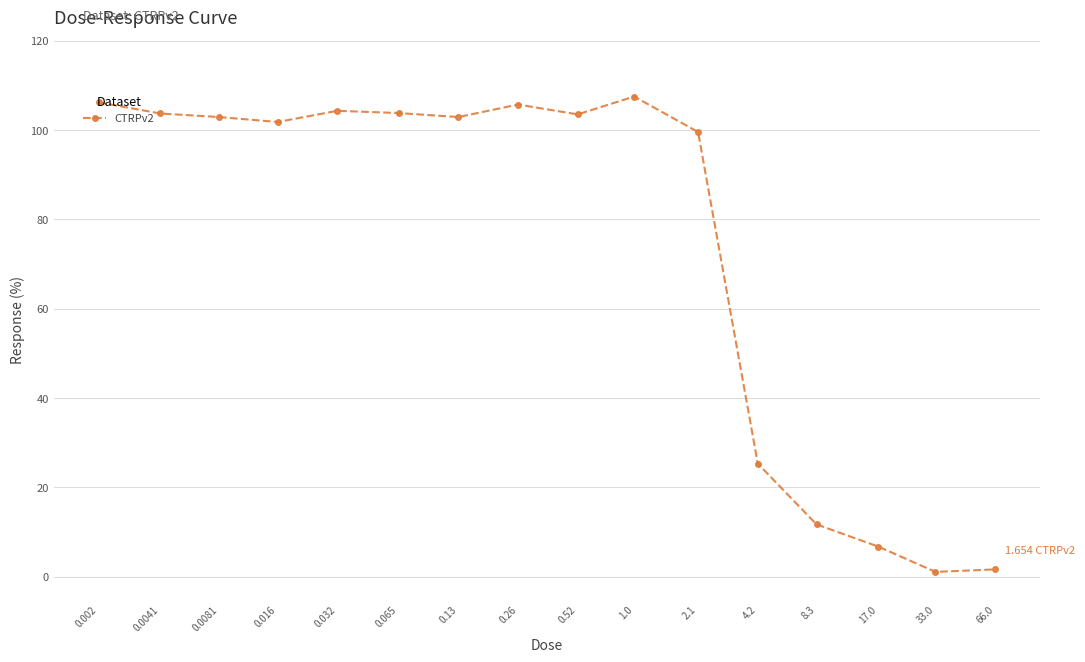

What is the maximum value shown in the chart?

107.5